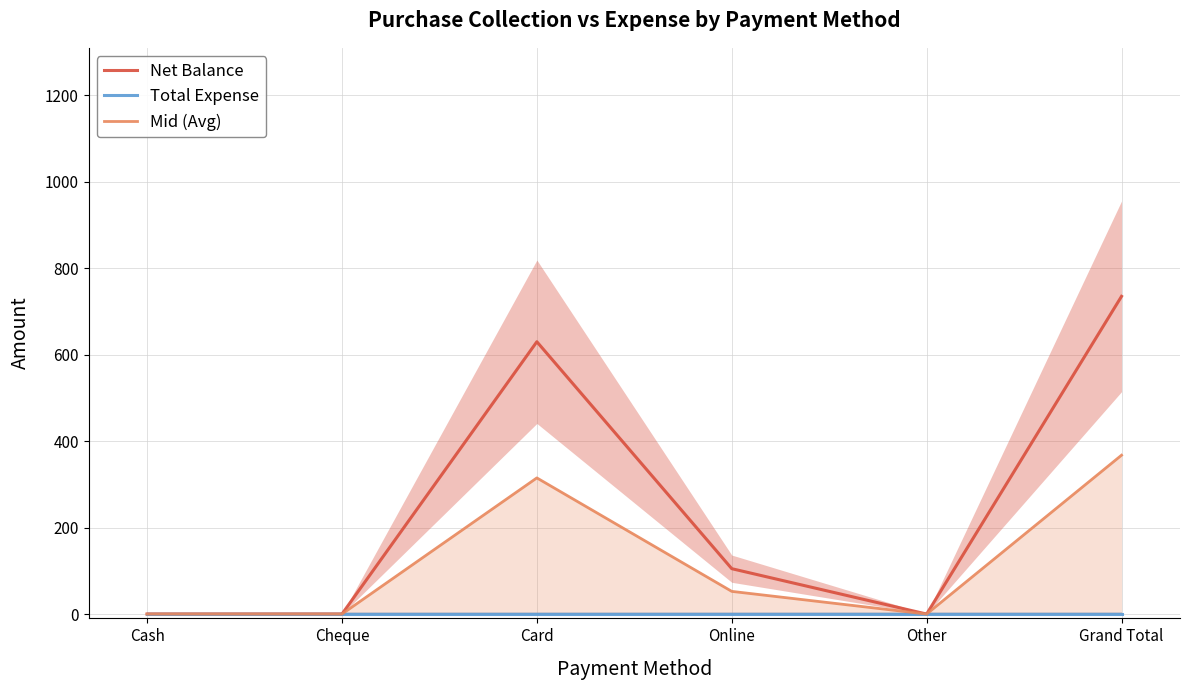

At Card, list the series in order from largest to smallest.

Net Balance, Mid (Avg), Total Expense